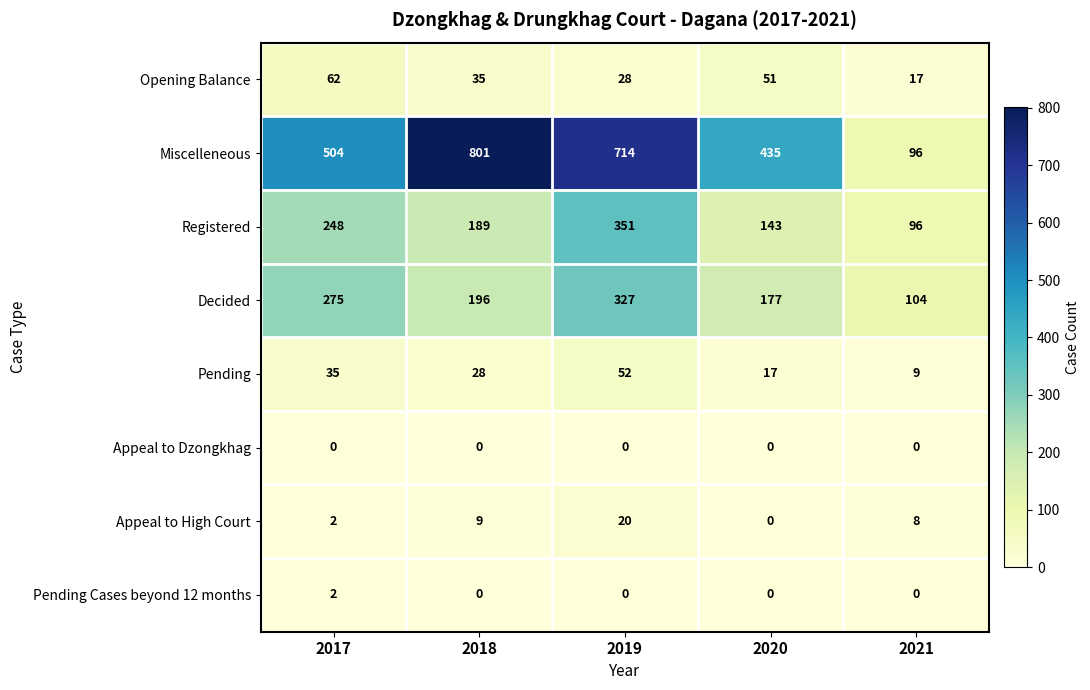

What is the difference between the maximum and second lowest values in the Pending series?

35